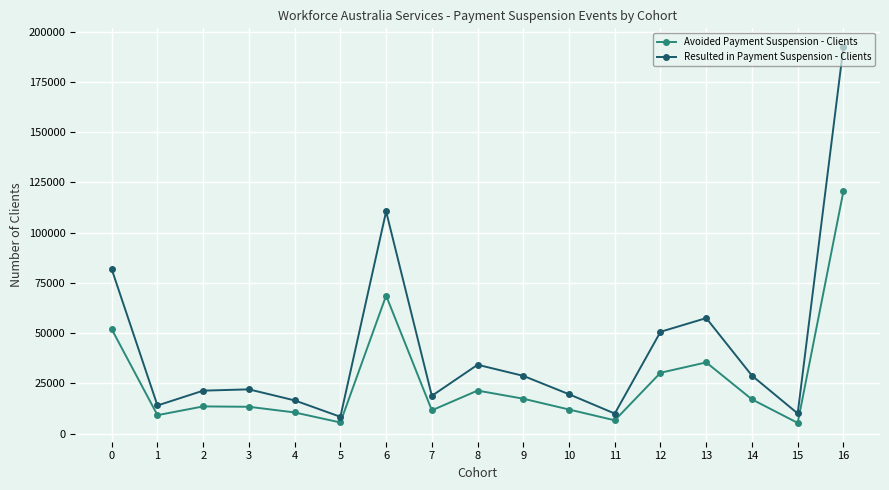

What is the greatest value displayed?

192370